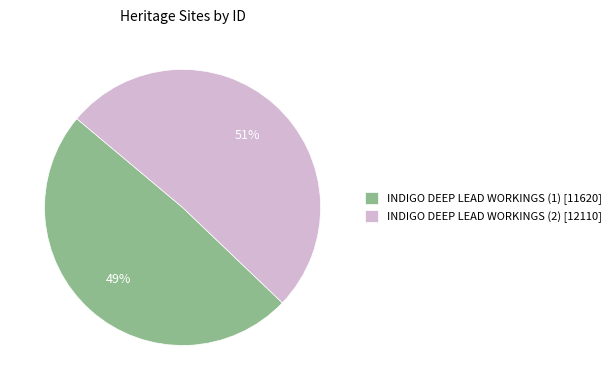

Approximately how many times larger is the value at INDIGO DEEP LEAD WORKINGS (1) [11620] compared to INDIGO DEEP LEAD WORKINGS (2) [12110]?

1.0